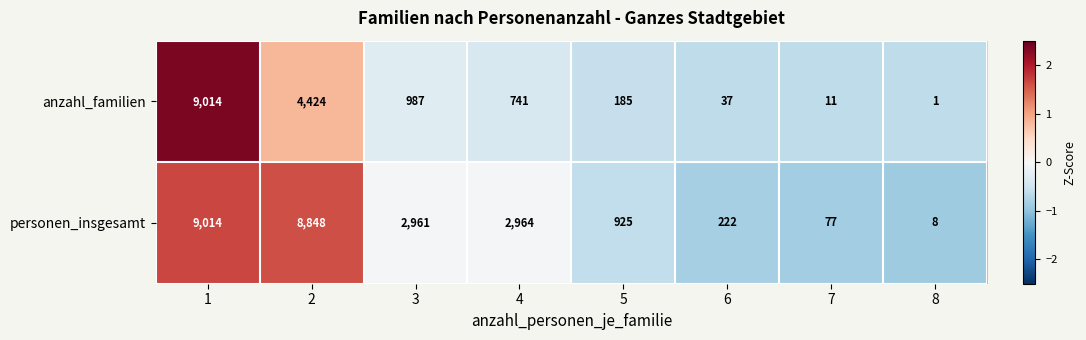

How many distinct data groups are displayed?

2